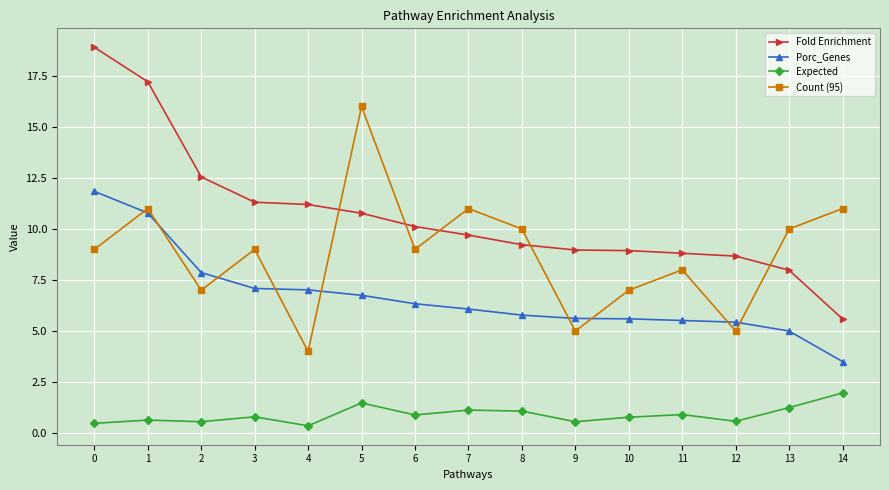

What is the total value across all series at 12?

19.7